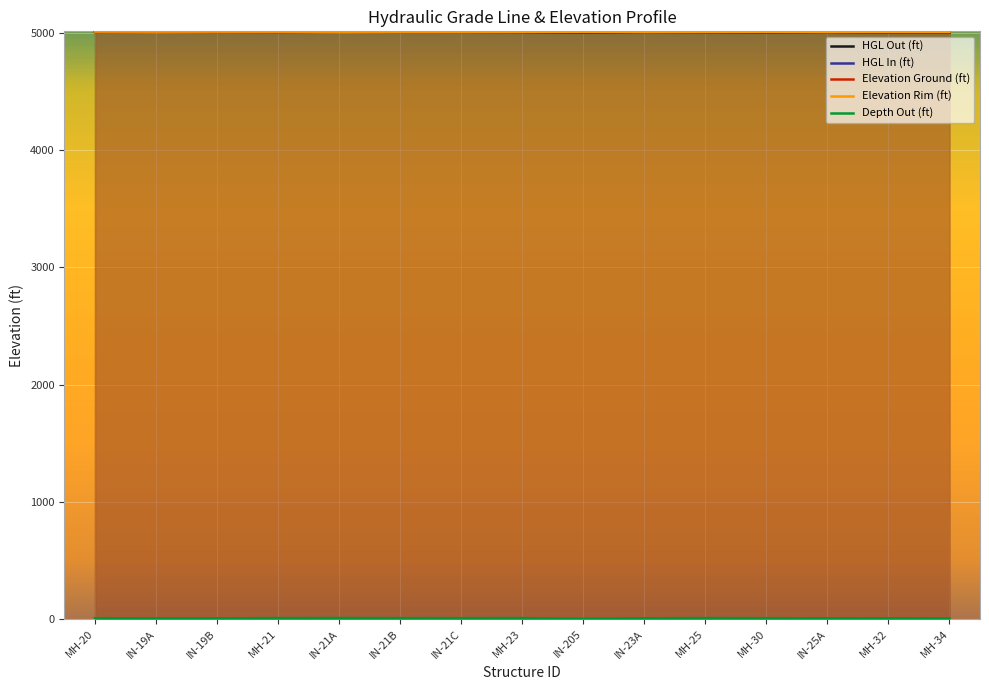

What is the label of the 10th point from the left?

IN-23A